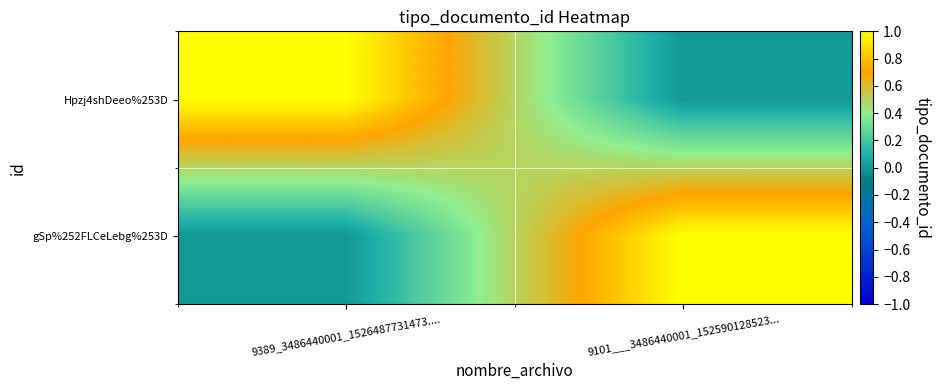

How many data points does each series have?

2